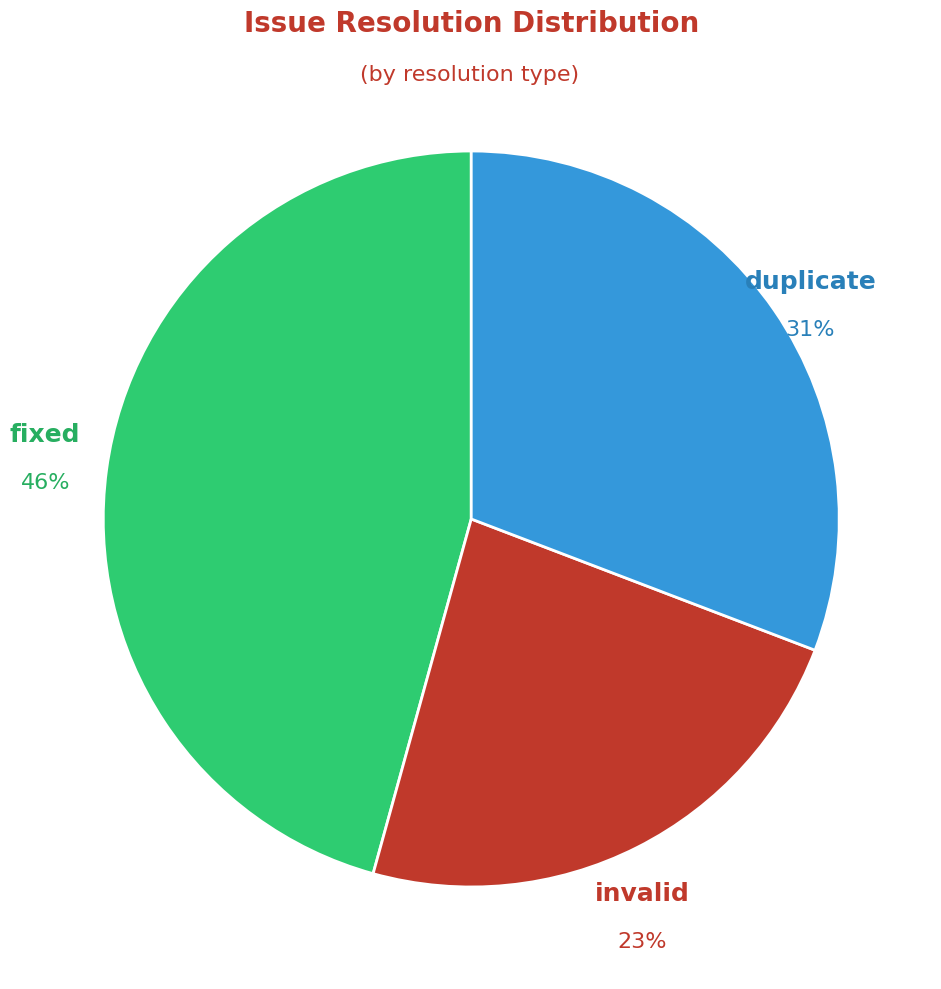

Rank the categories by value from highest to lowest.

fixed, duplicate, invalid